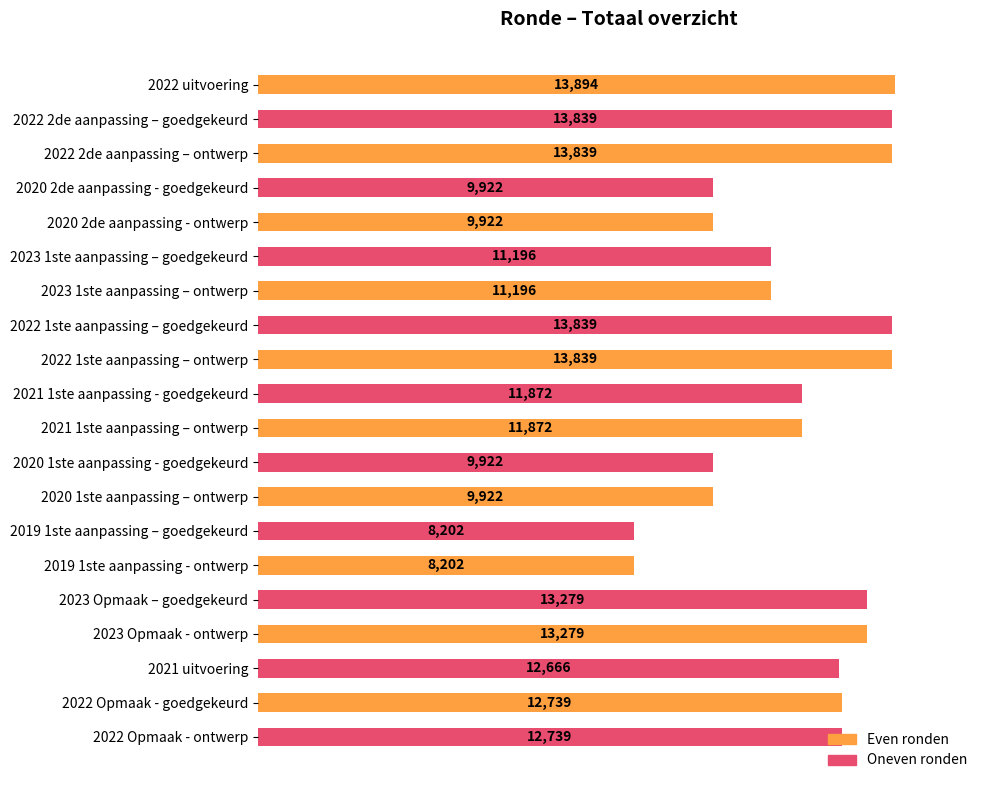

What is the change in value from 2021 1ste aanpassing – ontwerp to 2022 Opmaak - goedgekeurd?

+867